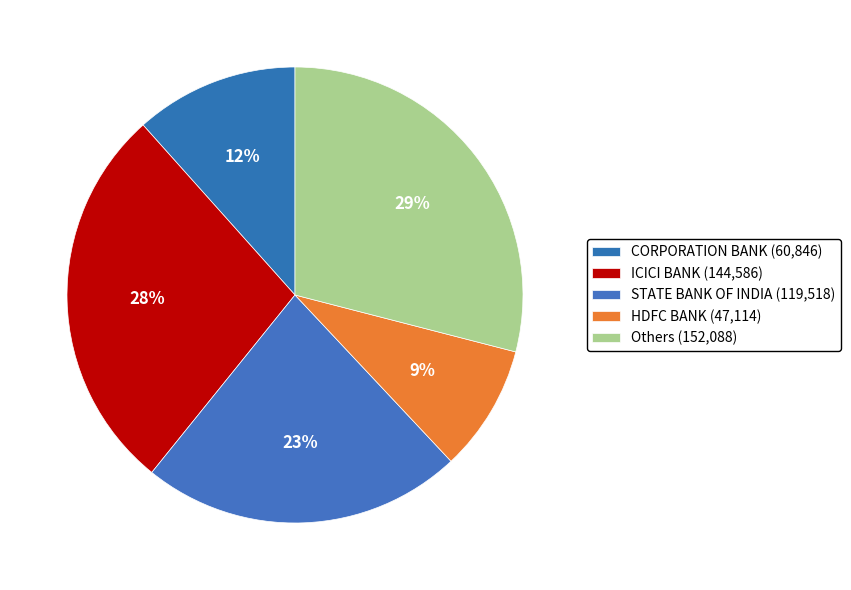

How many segments does this pie chart have?

5